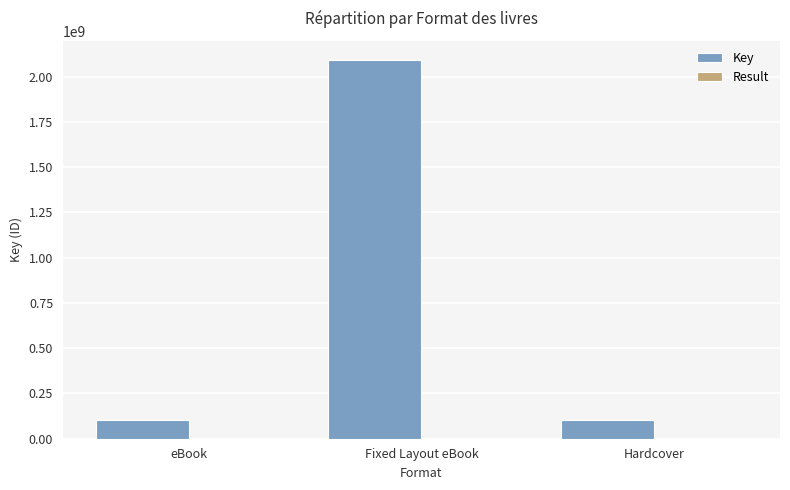

At which category does the chart reach its peak across all series?

Fixed Layout eBook